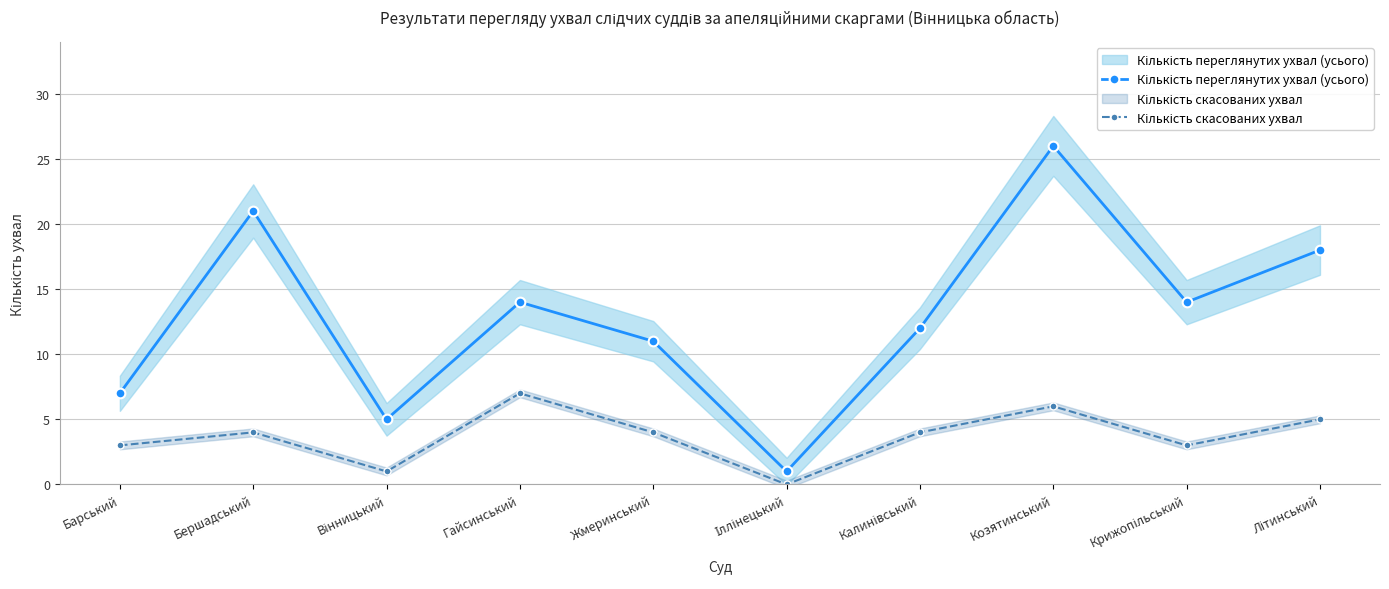

At how many categories does at least one series exceed 21?

1